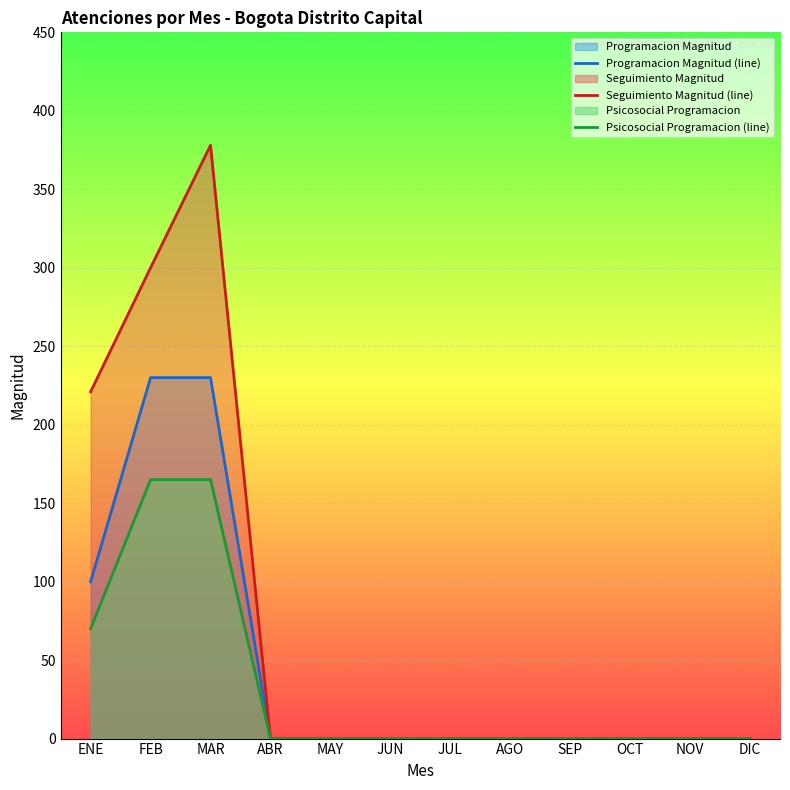

True or false: Programacion Magnitud (line) and Psicosocial Programacion (line) cross at least once.

False